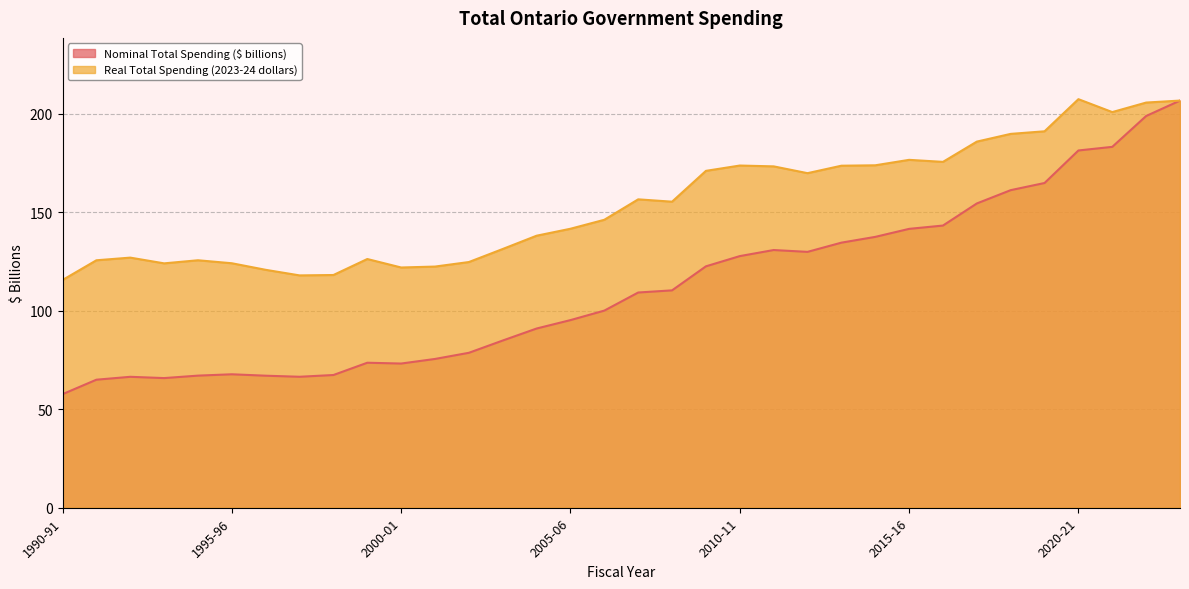

At which label is Nominal Total Spending ($ billions) closest to 132?

2011-12